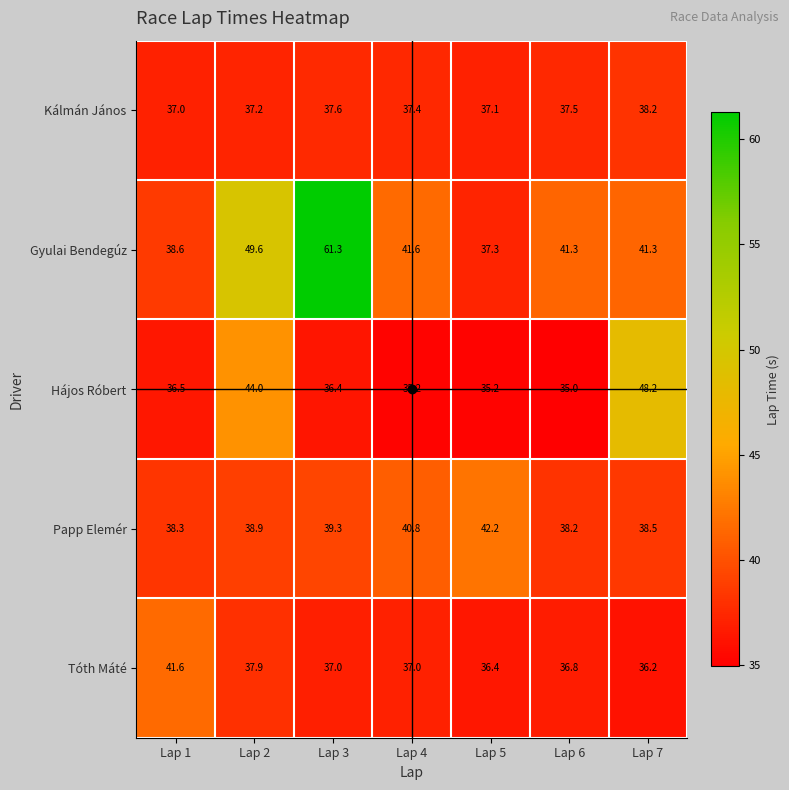

Which category has the highest value in the Hájos Róbert series?

Lap 7